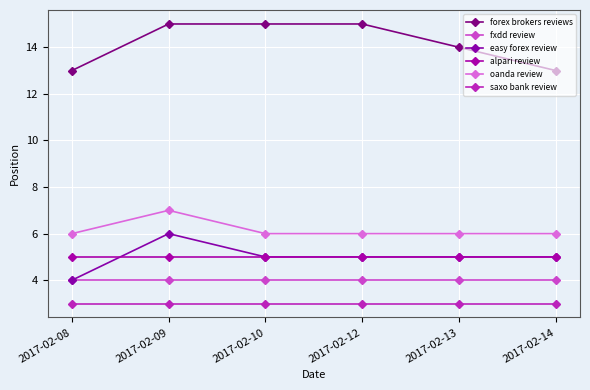

Is the value of forex brokers reviews at 2017-02-08 greater than the value of easy forex review at 2017-02-08?

Yes